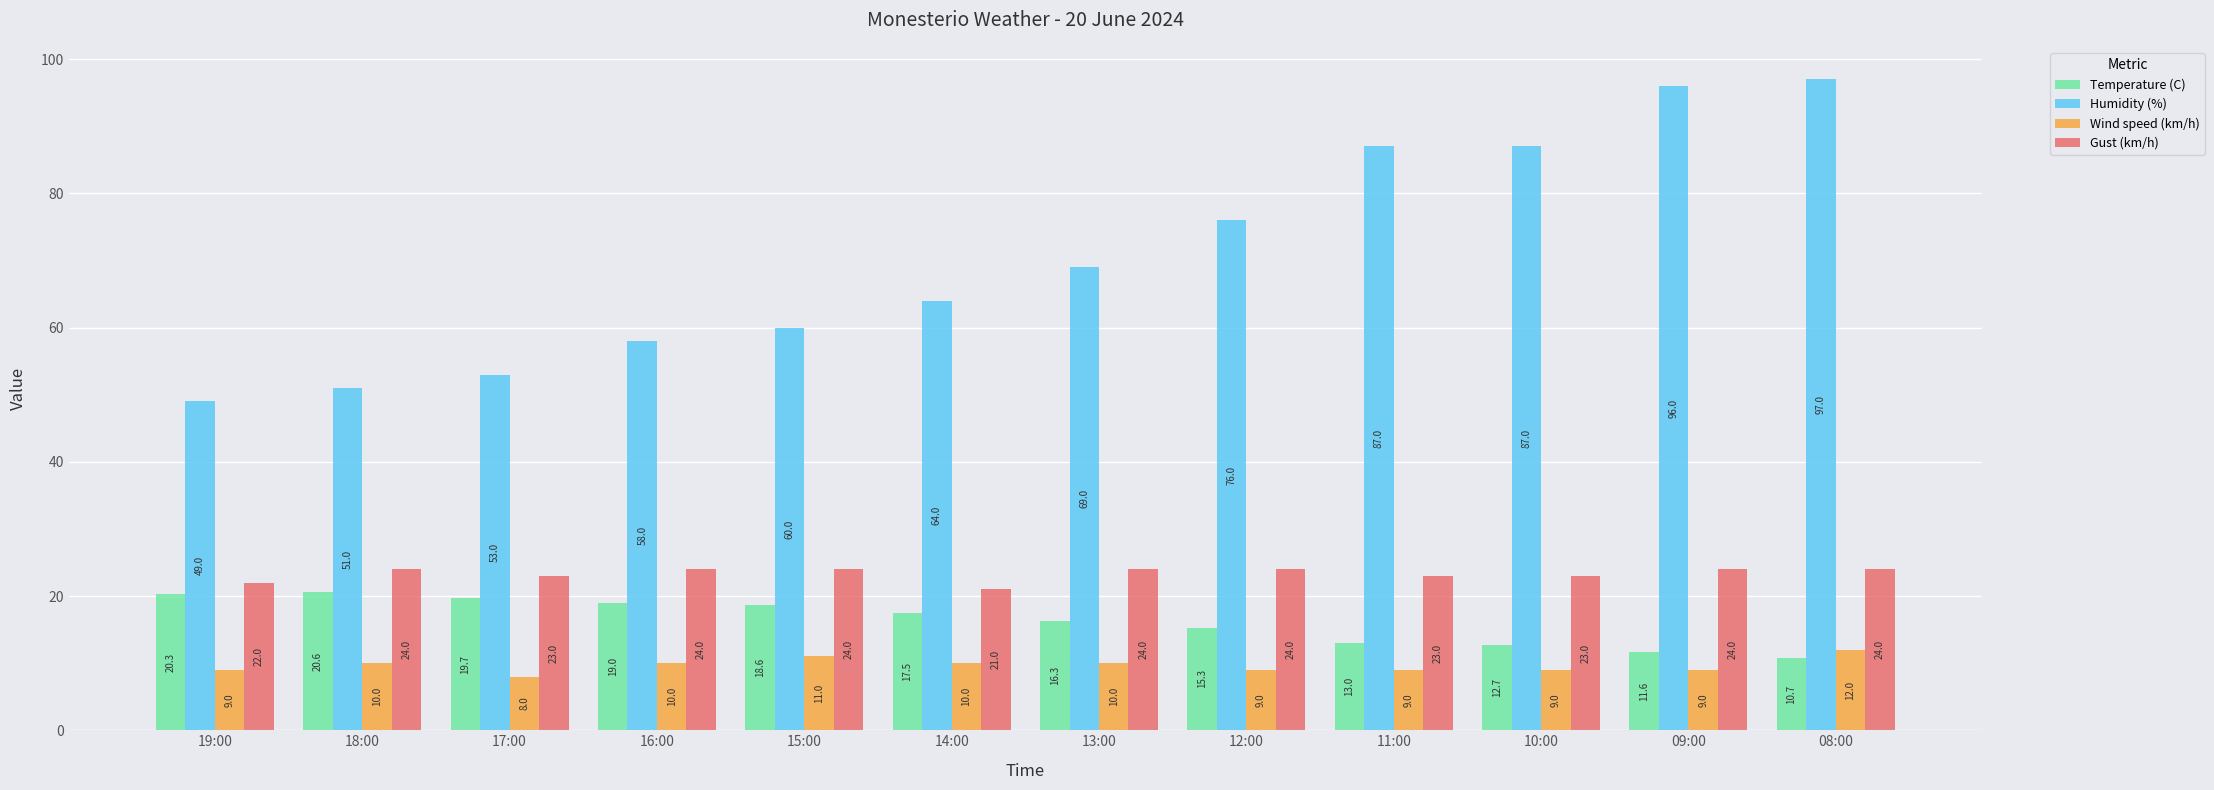

Which series changed the most between 14:00 and 10:00?

Humidity (%)